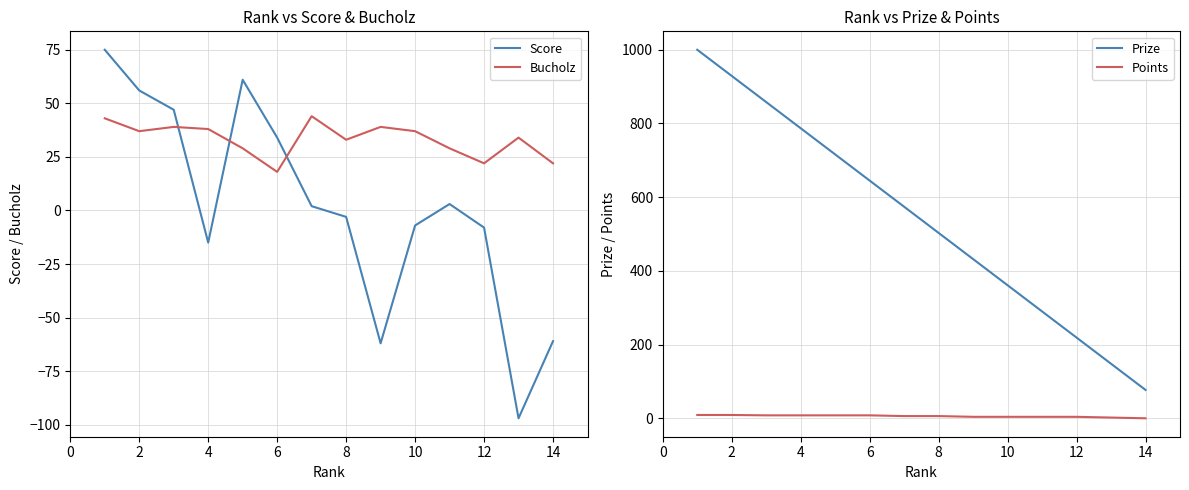

How many lines are shown in the chart?

4